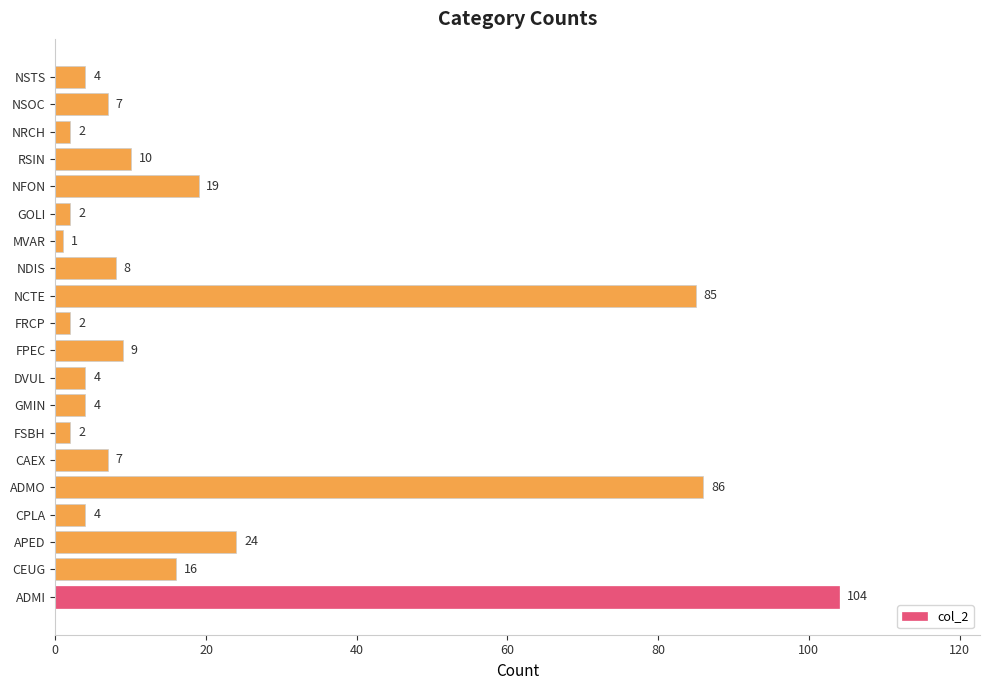

Between CEUG and NSOC, which is larger?

CEUG